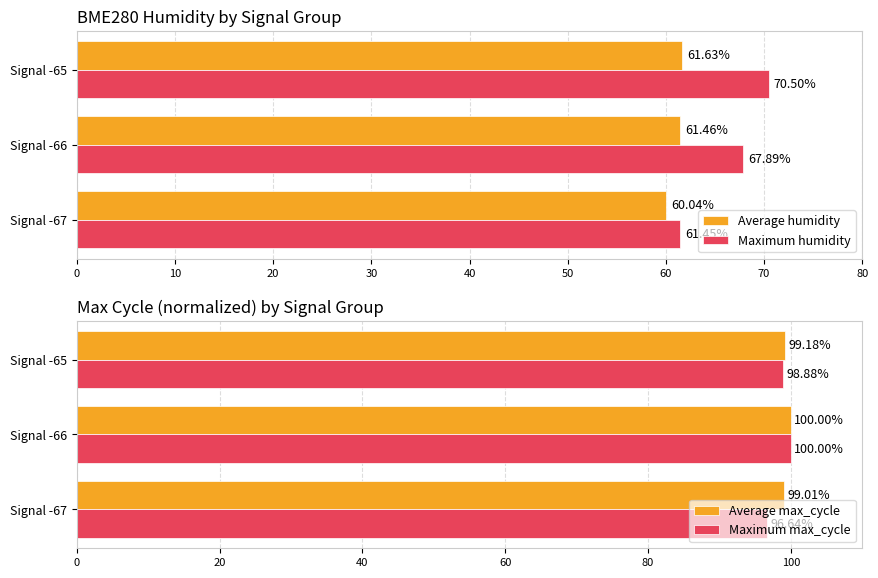

List the series in order of their peak value, lowest first.

Average humidity, Maximum humidity, Average max_cycle, Maximum max_cycle